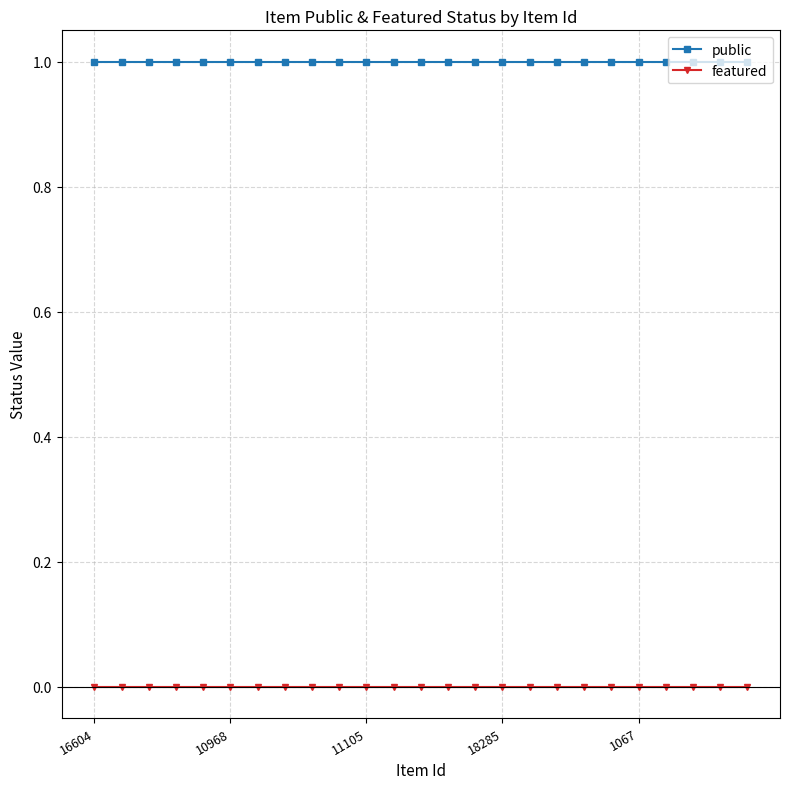

True or false: public and featured cross at least once.

False